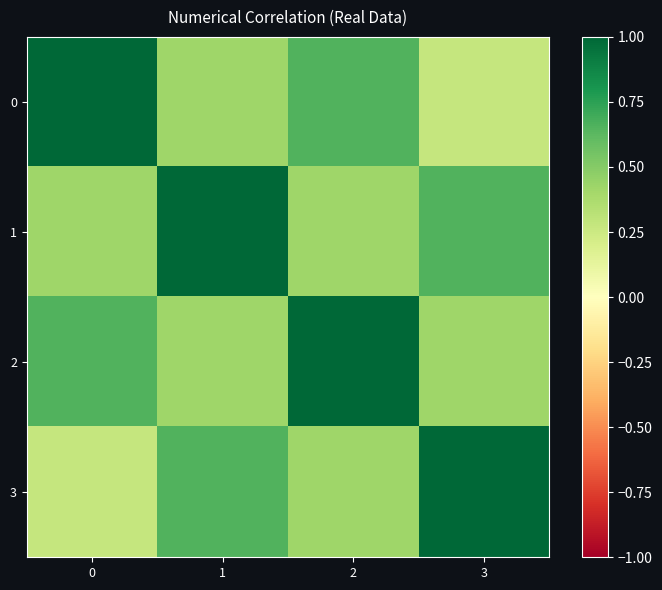

What is the total value across all series at 1?

2.5